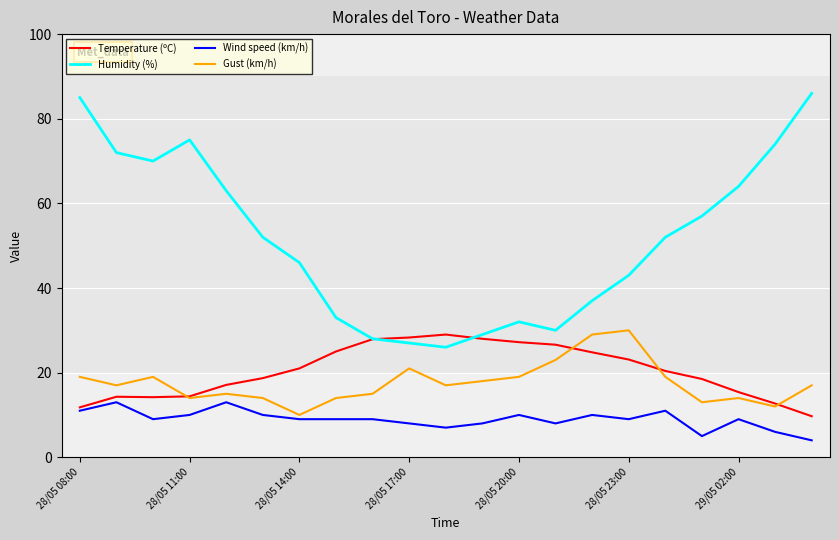

How many lines are shown in the chart?

4